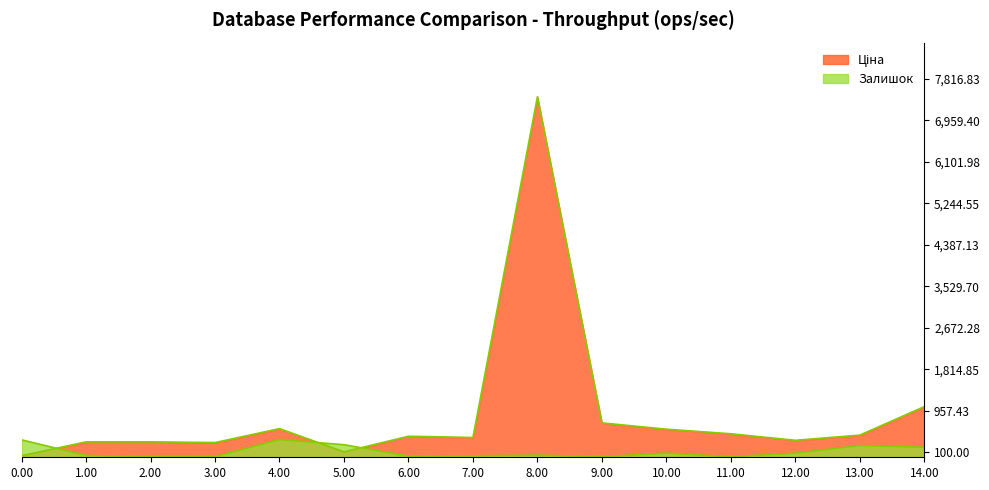

Does the chart have visible grid lines?

No